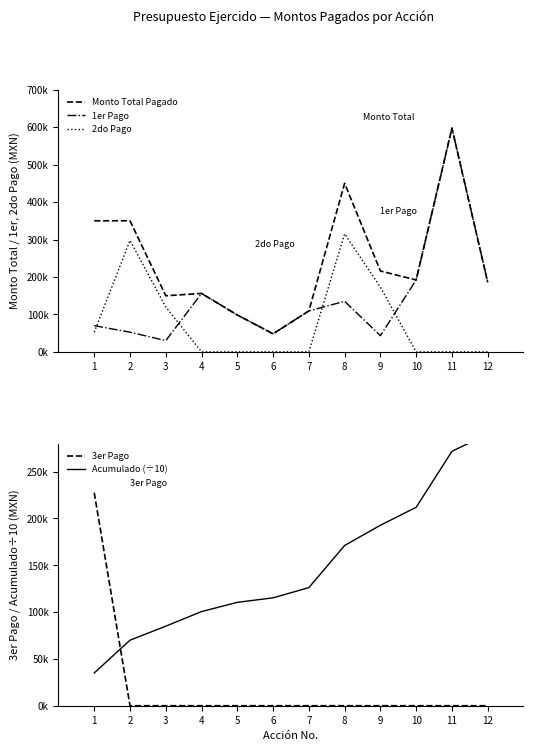

In 2do Pago, how many points are higher than both neighbors (excluding endpoints)?

2